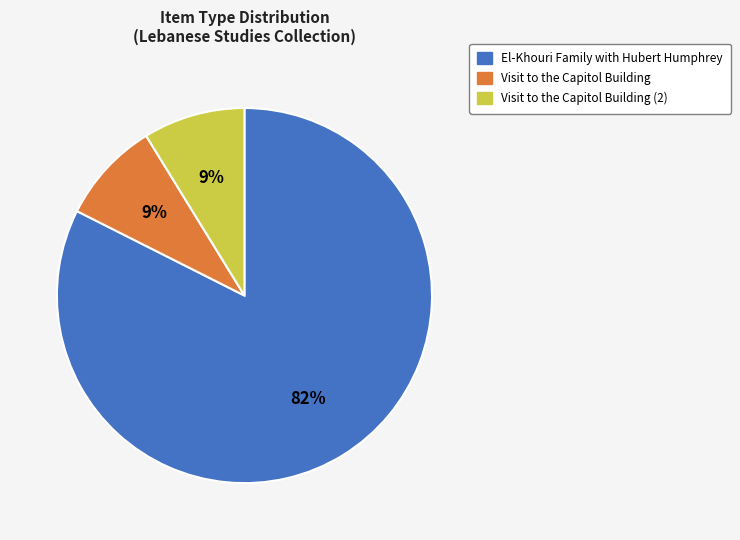

How many segments does this pie chart have?

3